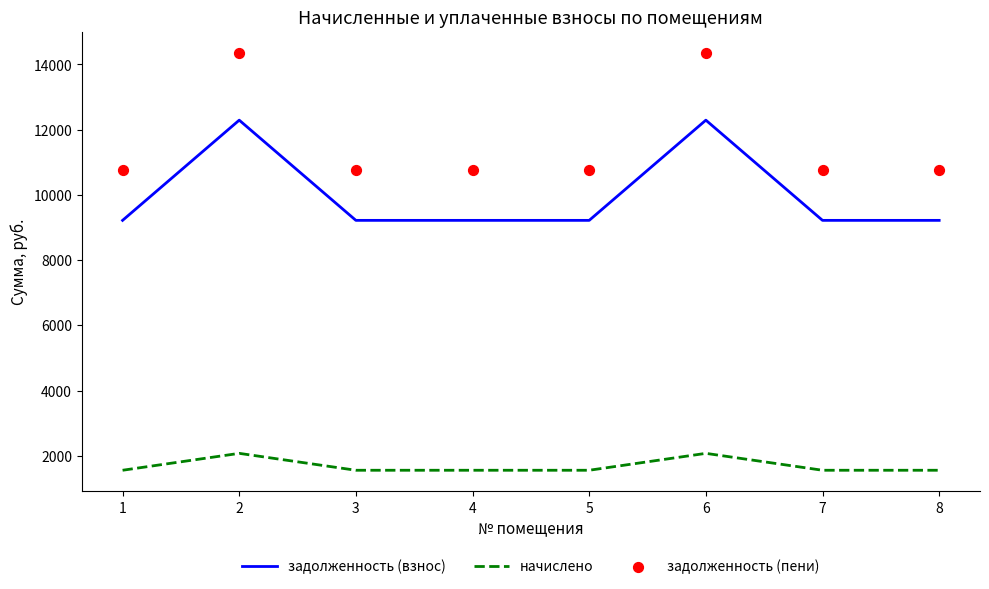

Is the value of задолженность (взнос) at 5 greater than the value of задолженность (пени) at 1?

No